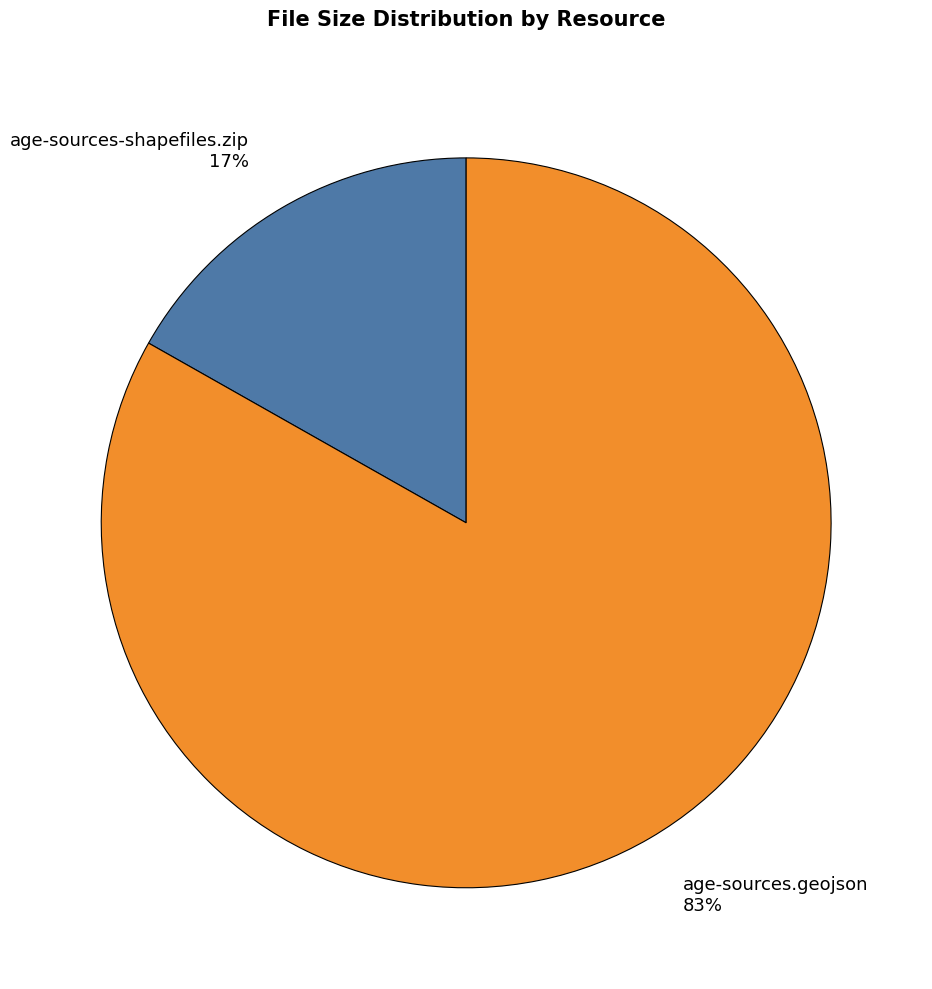

Does age-sources.geojson account for over 50% of the chart?

Yes